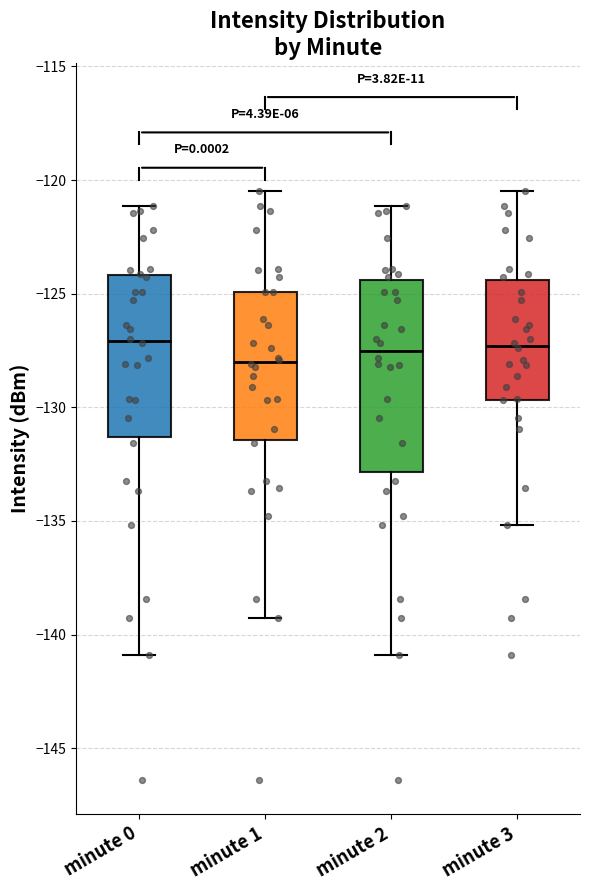

Comparing the boxes themselves (not the whiskers), which one is the tallest?

minute 2